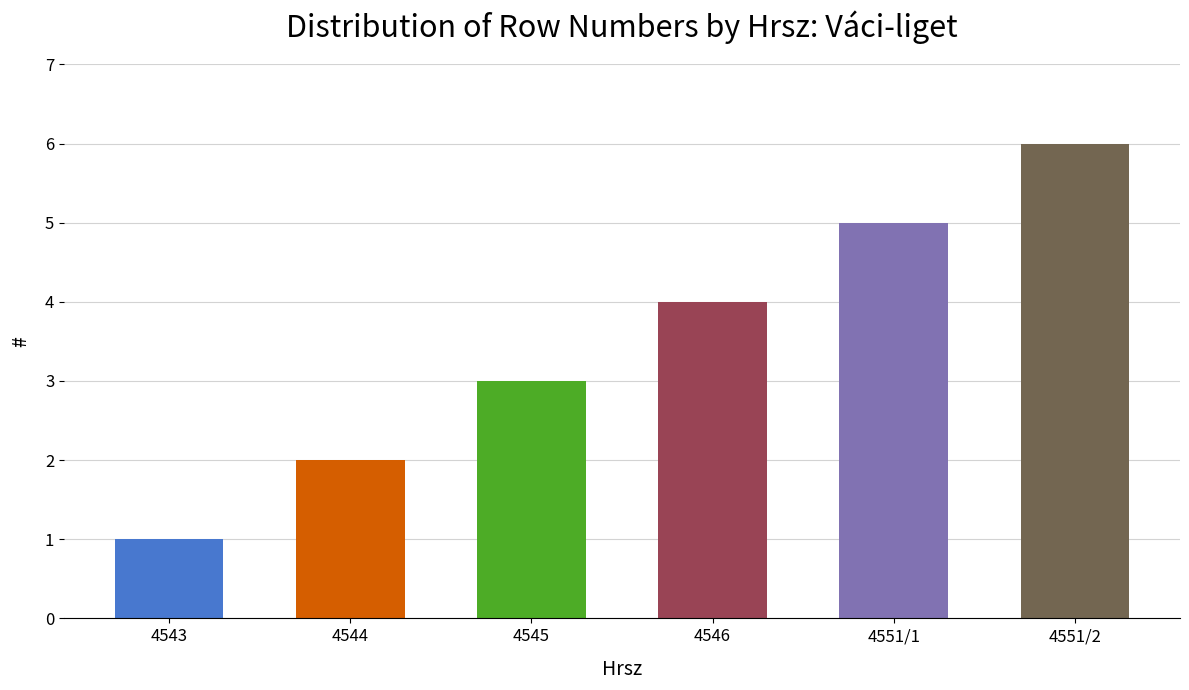

What is the value of the 6th bar from the left?

6